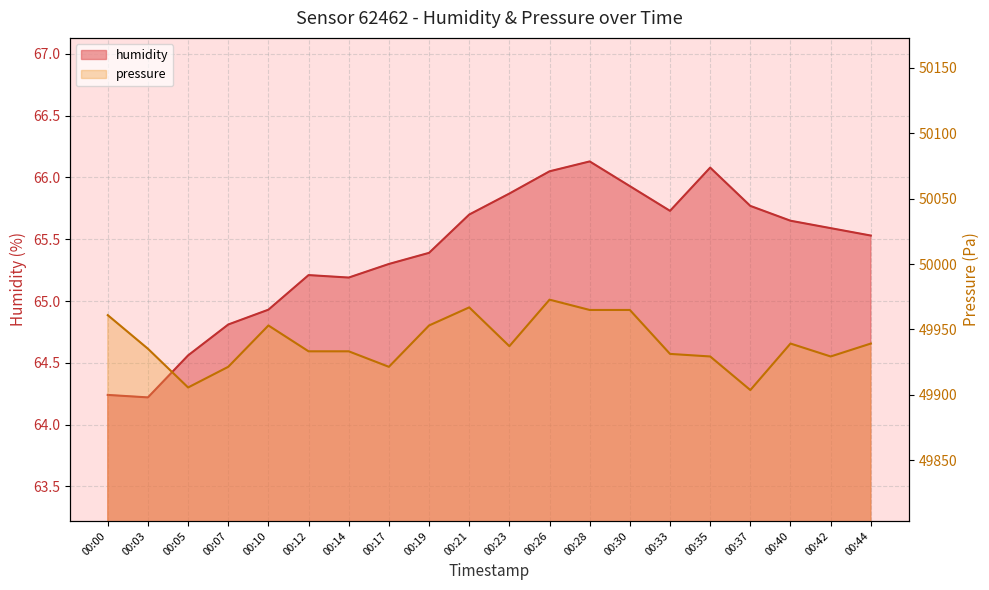

Which category has the lowest value in the pressure series?

00:37